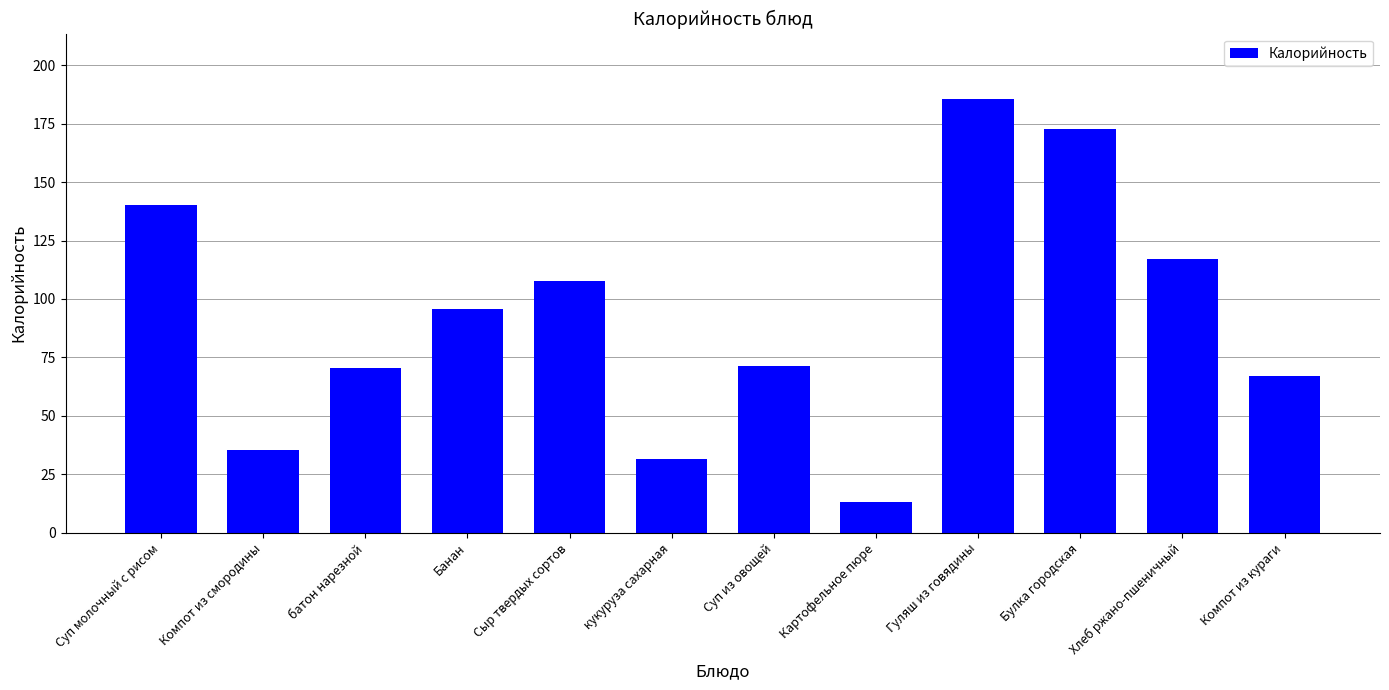

Reading right to left, what are all the values shown in this chart?

66.9	117.2	172.9	185.7	13.2	71.2	31.3	107.5	95.6	70.3	35.5	140.1